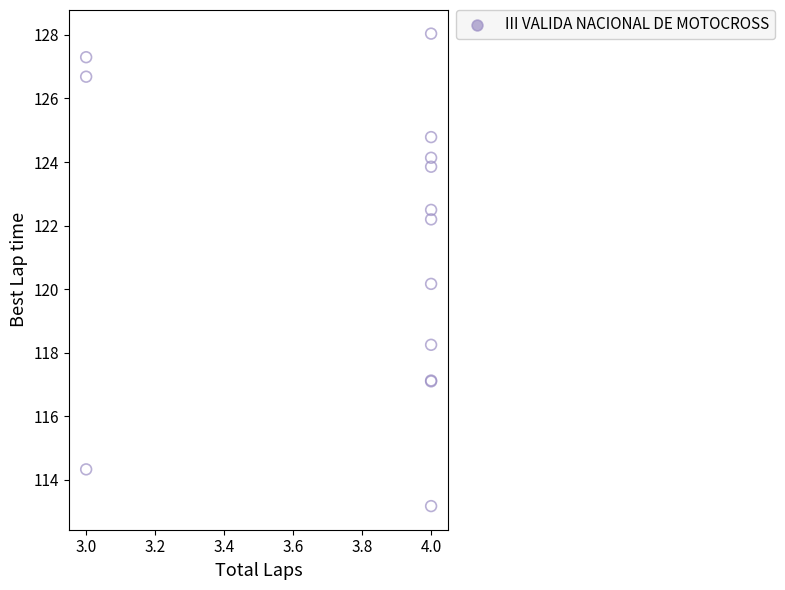

What Y value in the scatter plot is closest to 120?

120.2